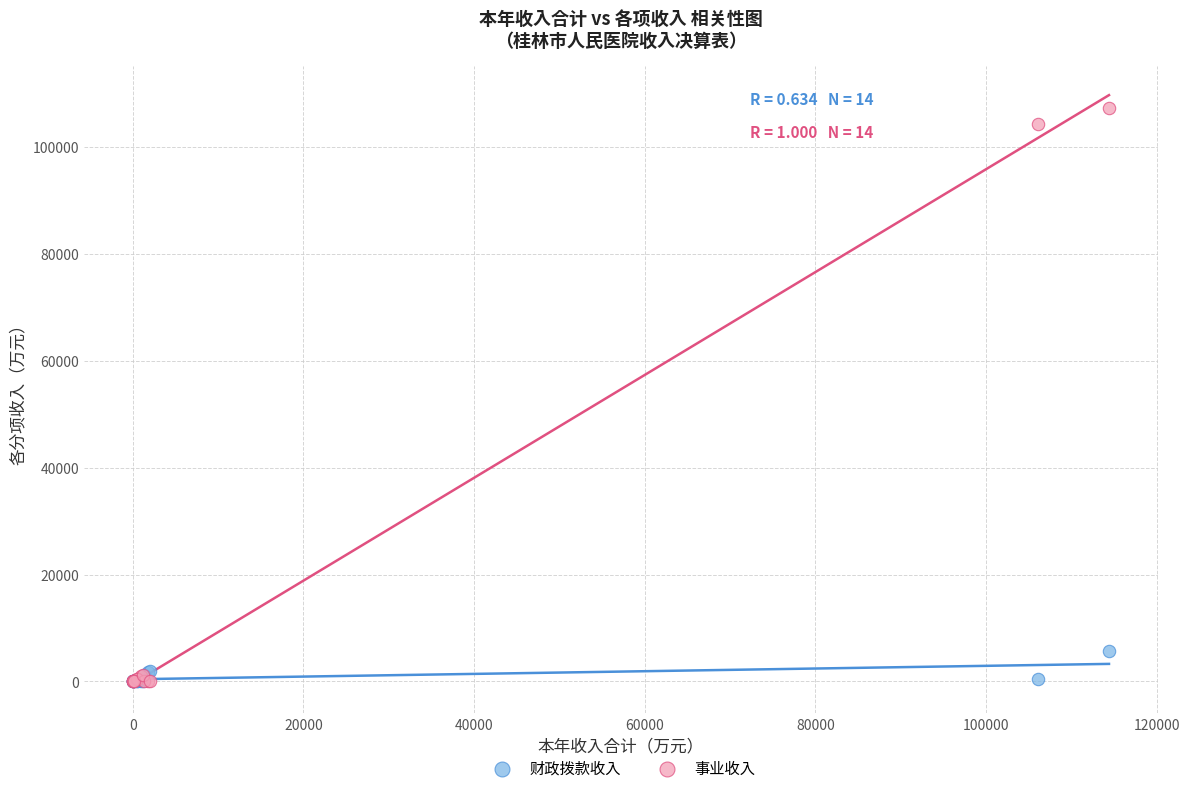

In the 事业收入 series, what Y value is closest to 53674?

104304.4